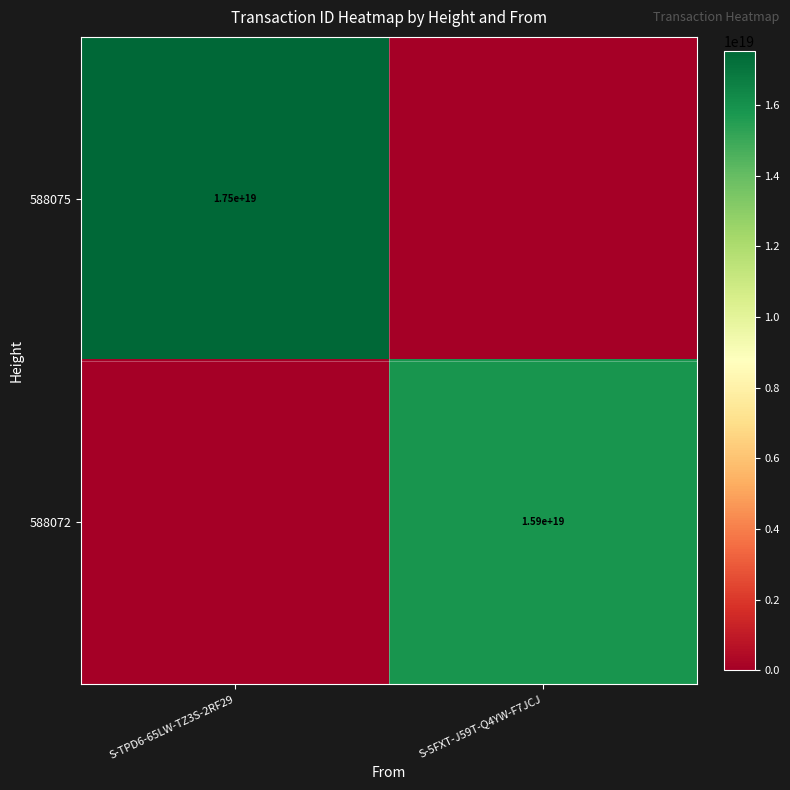

The value of 588075 at S-TPD6-65LW-TZ3S-2RF29 is 24462192598936047616. True or false?

False